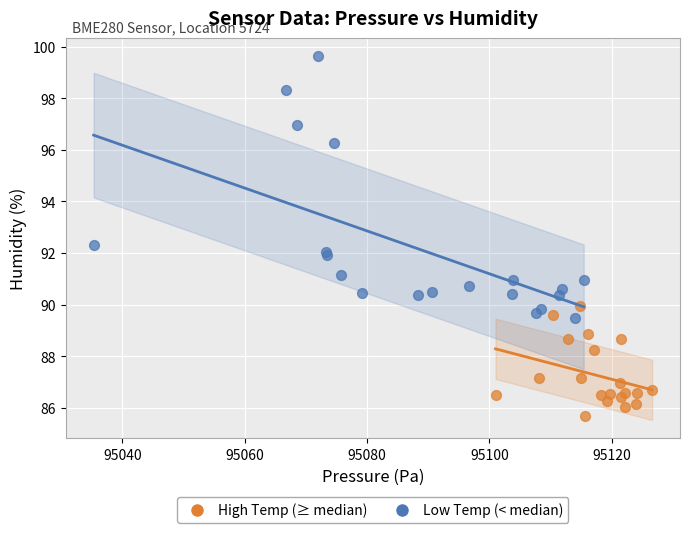

Which series contains the lowest Y value?

High Temp (≥ median)